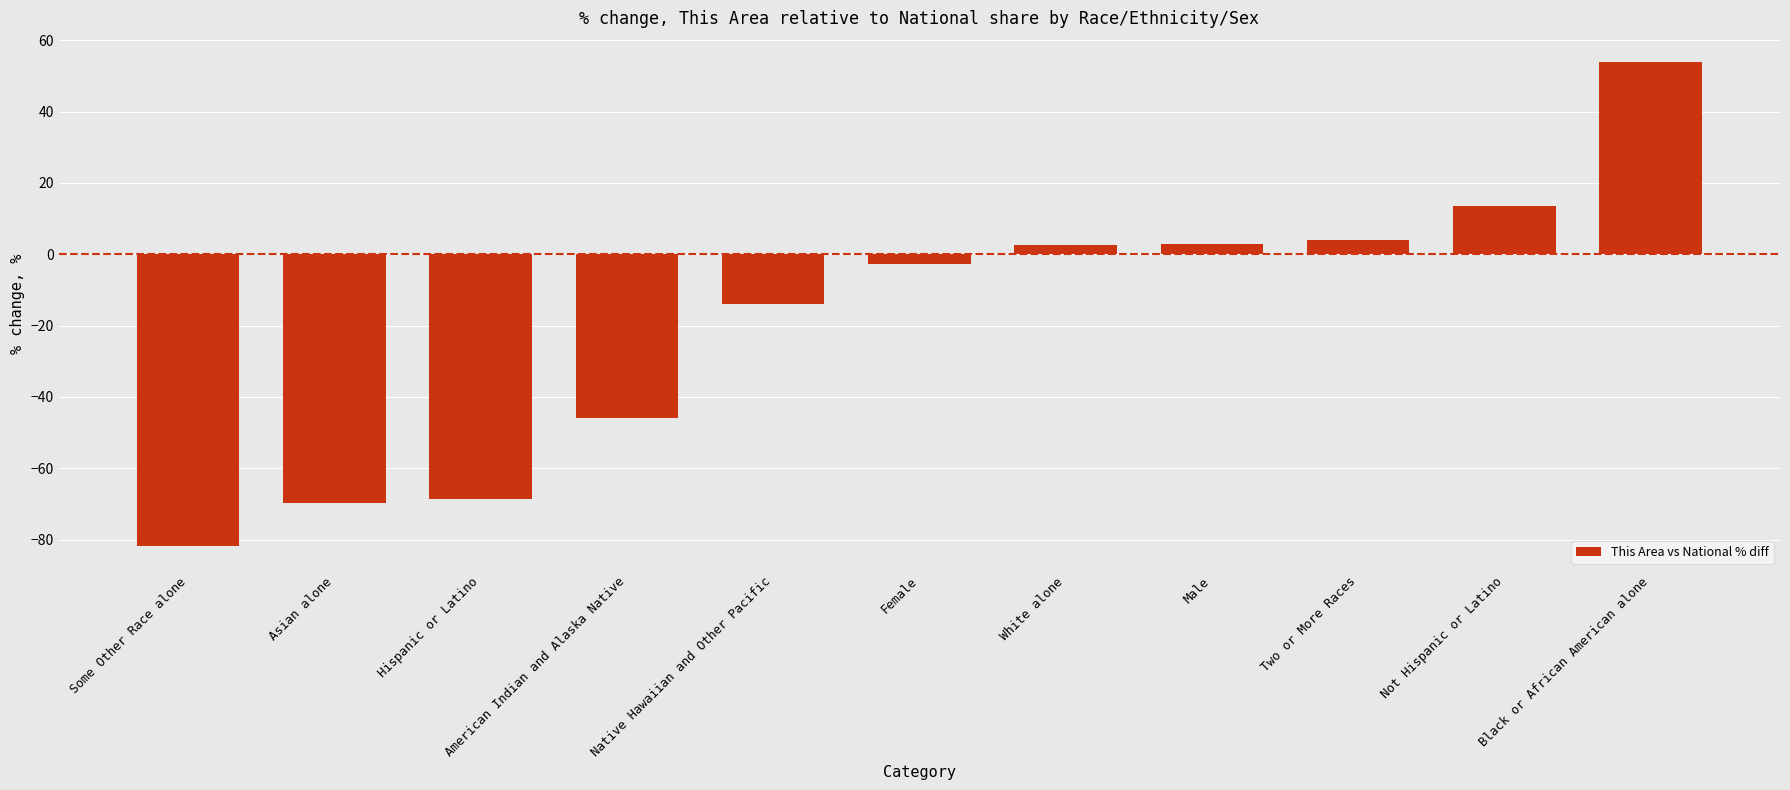

True or false: the data shows -42.9 at Asian alone.

False